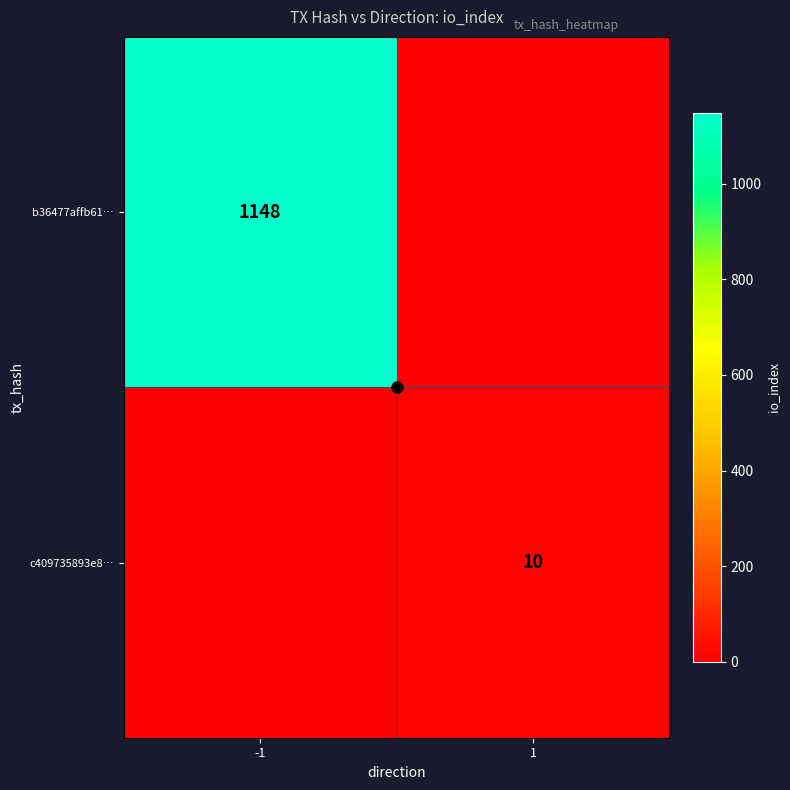

At how many categories does at least one series exceed 1005?

1